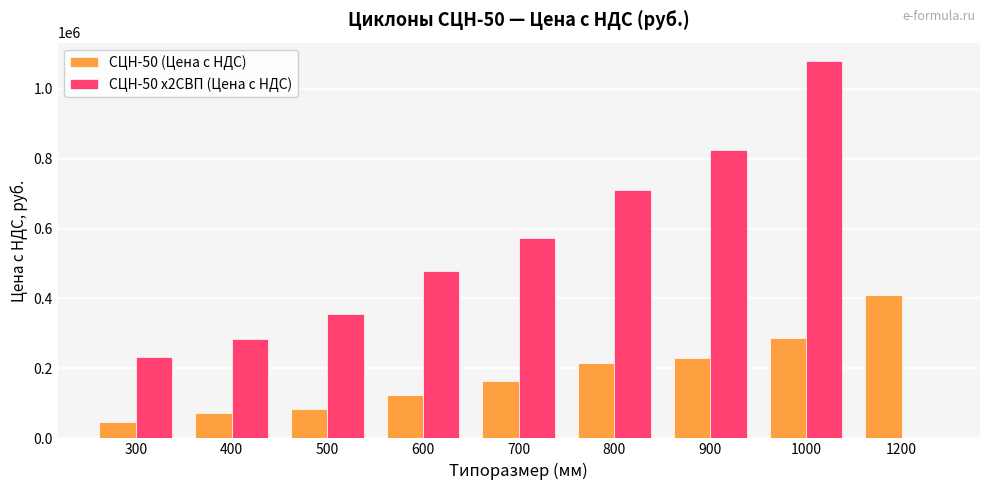

How many groups of bars are there?

9